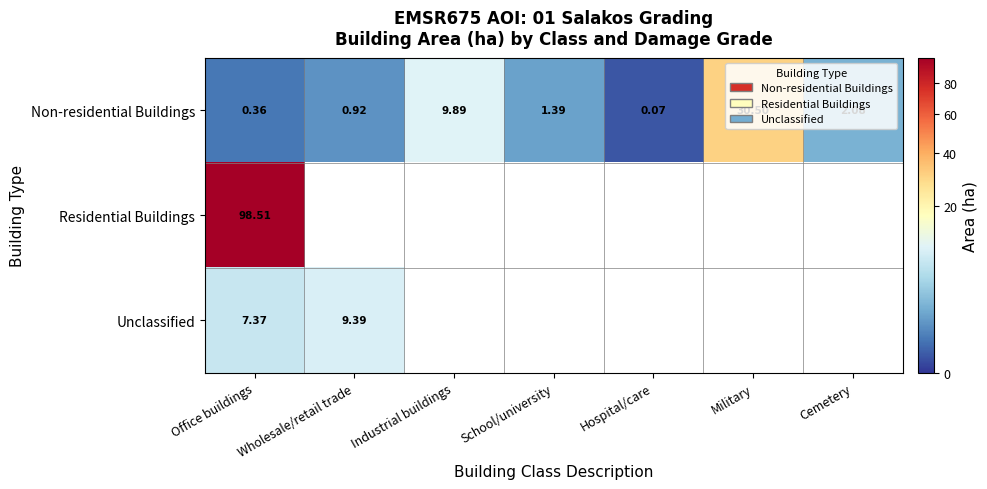

What is the total value across all series at Wholesale/retail trade?

10.3